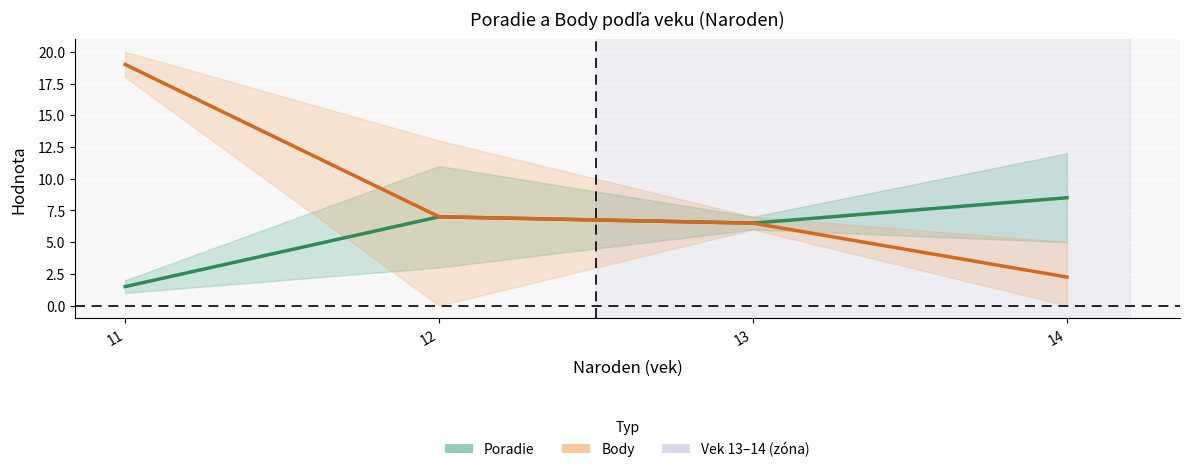

True or false: Body (mean) and Poradie (mean) cross at least once.

False